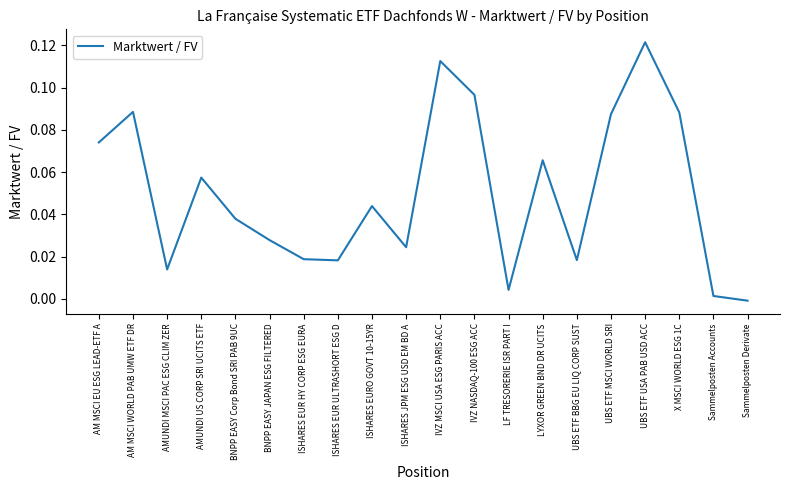

Where does the data first go above 0?

AM MSCI EU ESG LEAD-ETF A